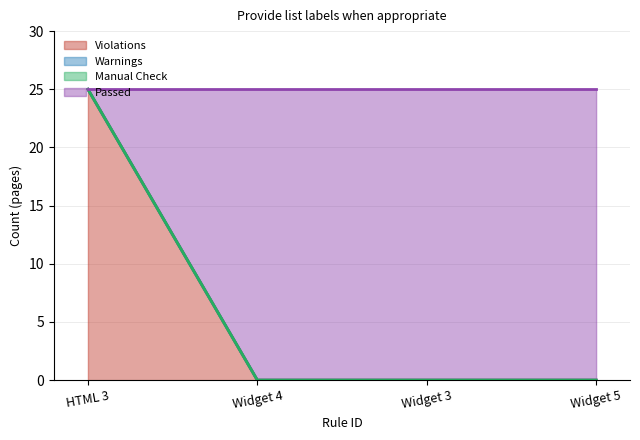

What is the difference between the maximum and minimum values in the Violations series?

25